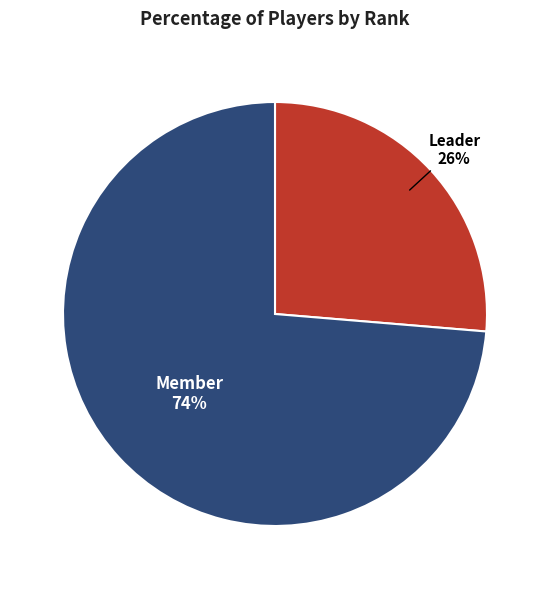

What is the smallest slice in the pie chart?

Leader